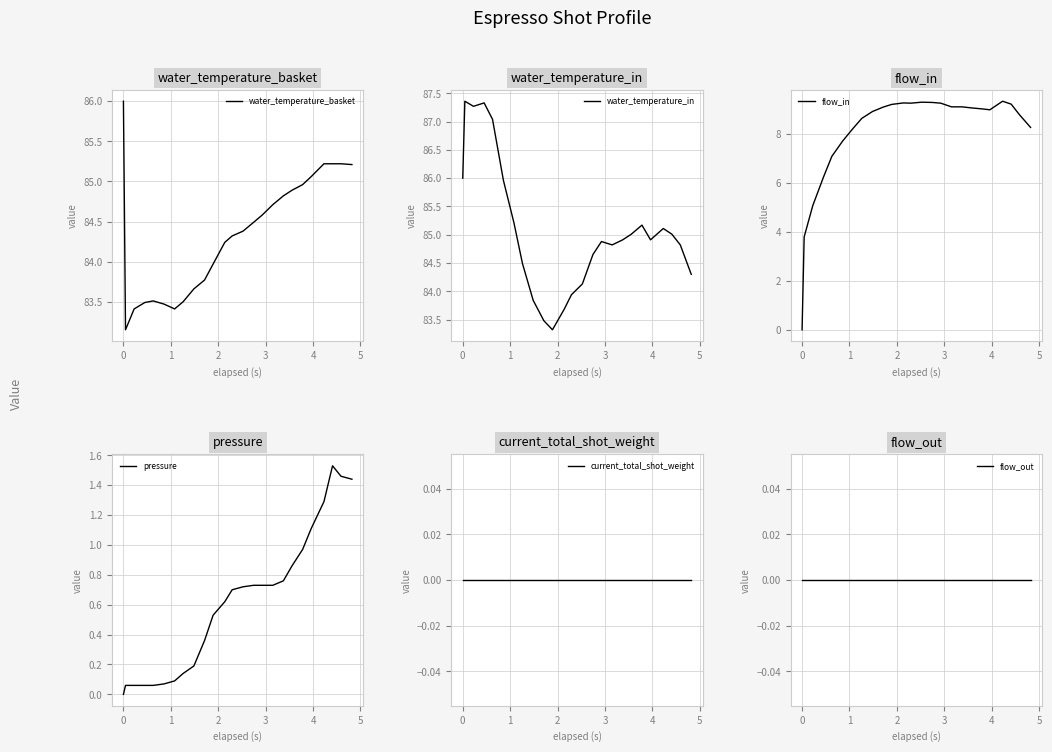

Reading left to right, extract all data points from this chart.

water_temperature_basket: 86.0	83.2	83.4	83.5	83.5	83.5	83.4	83.5	83.7	83.8	84.0	84.2	84.3	84.4	84.5	84.6	84.7	84.8	84.9	85.0	85.1	85.2	85.2	85.2	85.2
water_temperature_in: 86.0	87.4	87.3	87.3	87.0	86.0	85.2	84.5	83.8	83.5	83.3	83.7	83.9	84.1	84.7	84.9	84.8	84.9	85.0	85.2	84.9	85.1	85.0	84.8	84.3
flow_in: 0.0	3.8	5.1	6.2	7.1	7.7	8.2	8.6	8.9	9.1	9.2	9.3	9.2	9.3	9.3	9.2	9.1	9.1	9.1	9.0	9.0	9.3	9.2	8.8	8.3
pressure: 0.0	0.1	0.1	0.1	0.1	0.1	0.1	0.1	0.2	0.4	0.5	0.6	0.7	0.7	0.7	0.7	0.7	0.8	0.9	1.0	1.1	1.3	1.5	1.5	1.4
current_total_shot_weight: 0.0	0.0	0.0	0.0	0.0	0.0	0.0	0.0	0.0	0.0	0.0	0.0	0.0	0.0	0.0	0.0	0.0	0.0	0.0	0.0	0.0	0.0	0.0	0.0	0.0
flow_out: 0.0	0.0	0.0	0.0	0.0	0.0	0.0	0.0	0.0	0.0	0.0	0.0	0.0	0.0	0.0	0.0	0.0	0.0	0.0	0.0	0.0	0.0	0.0	0.0	0.0